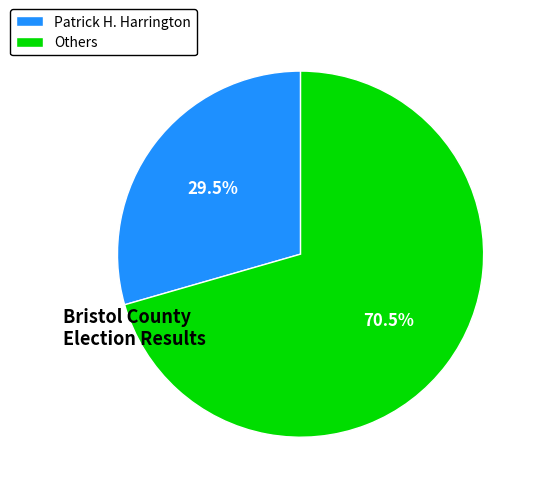

How many slices are in this pie chart?

2